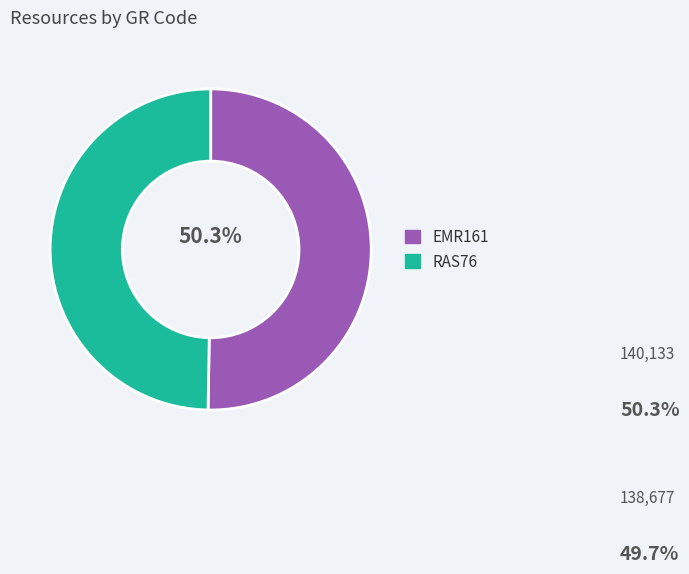

To the nearest percent, what is the average slice percentage?

50%